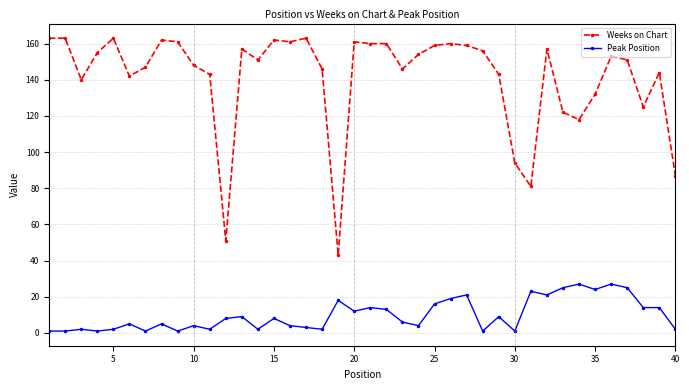

What is the average value of the Weeks on Chart series?

141